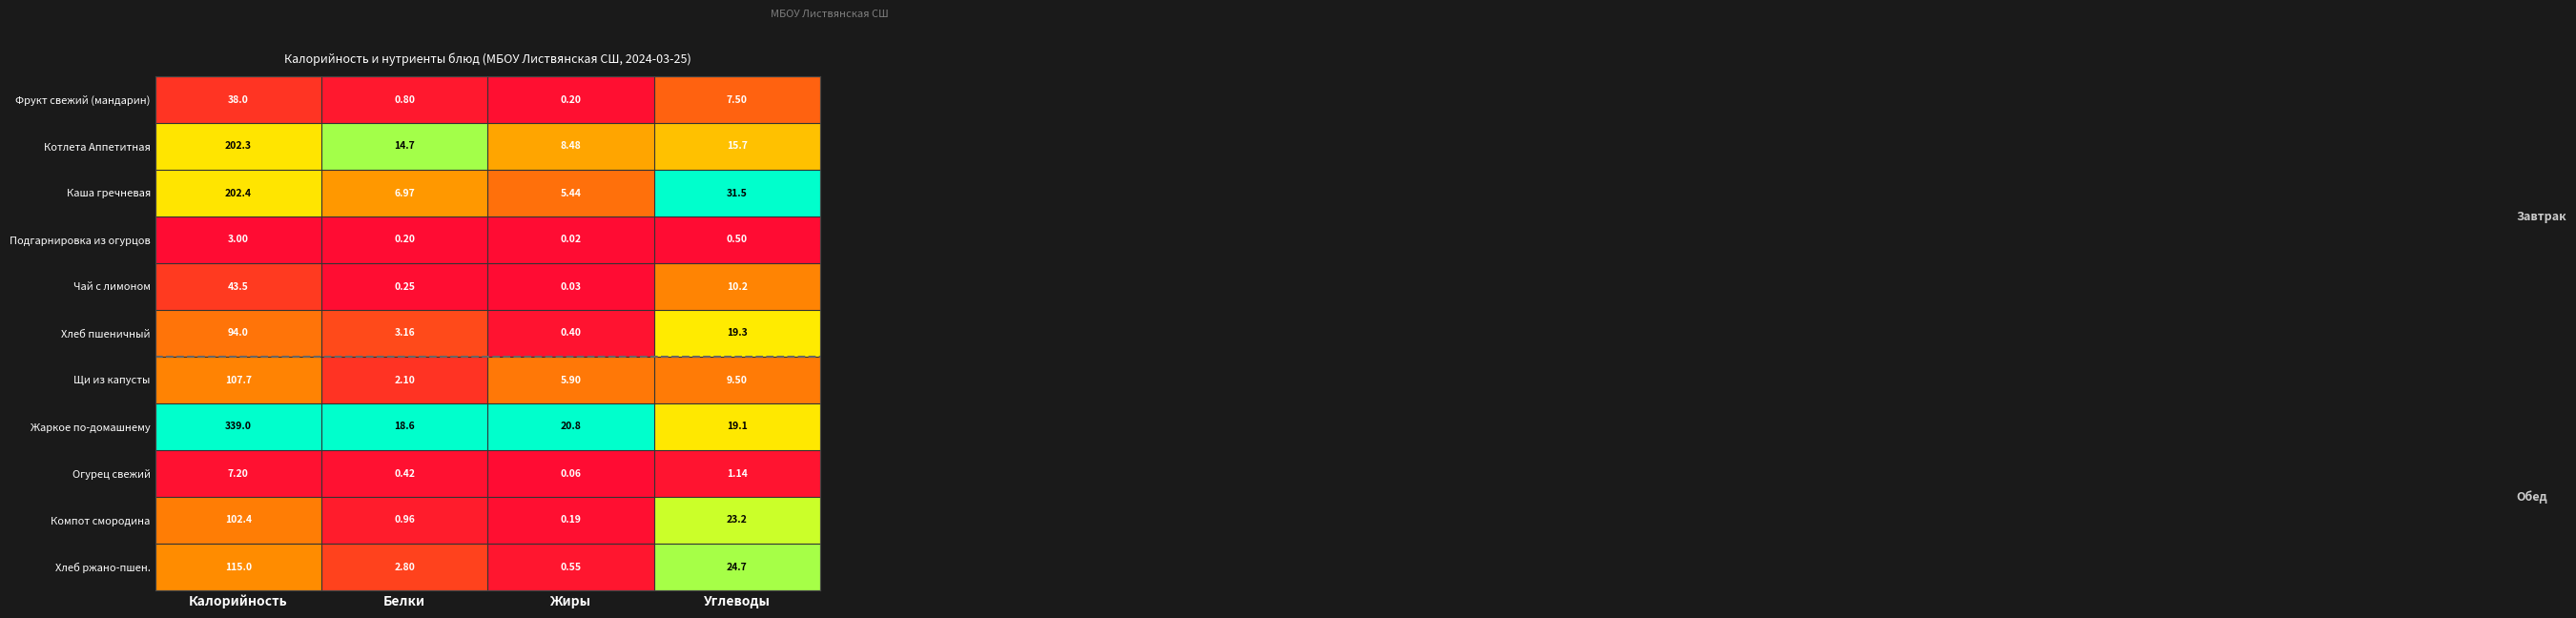

What is the difference between the highest and lowest values at Жиры?

20.8